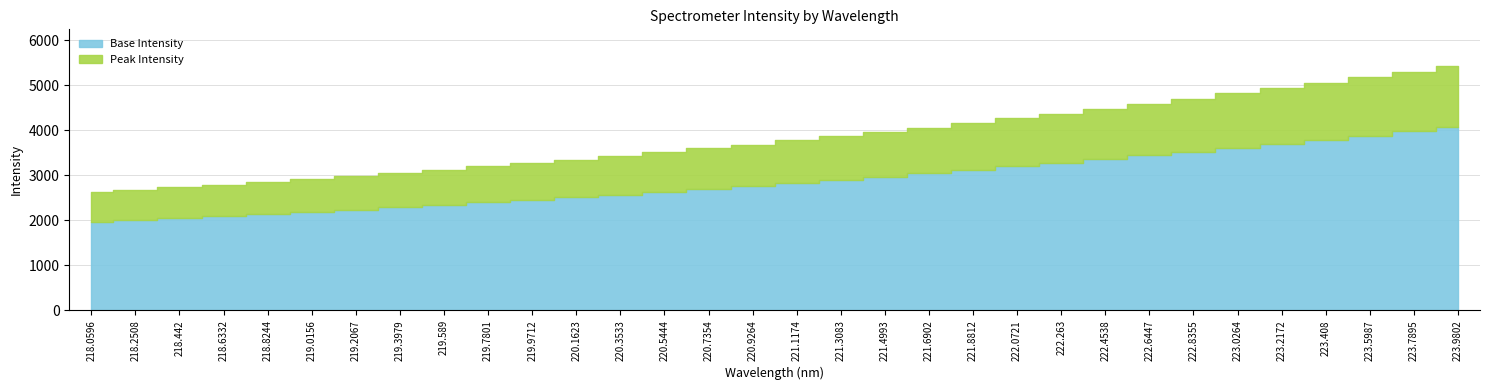

At which label is the value closest to 4023?

221.6902